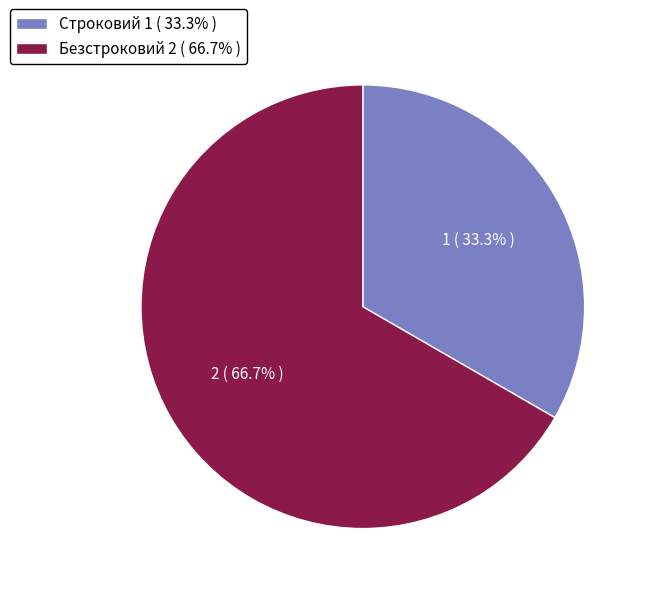

What percentage do Безстроковий and Строковий together represent?

100.0%